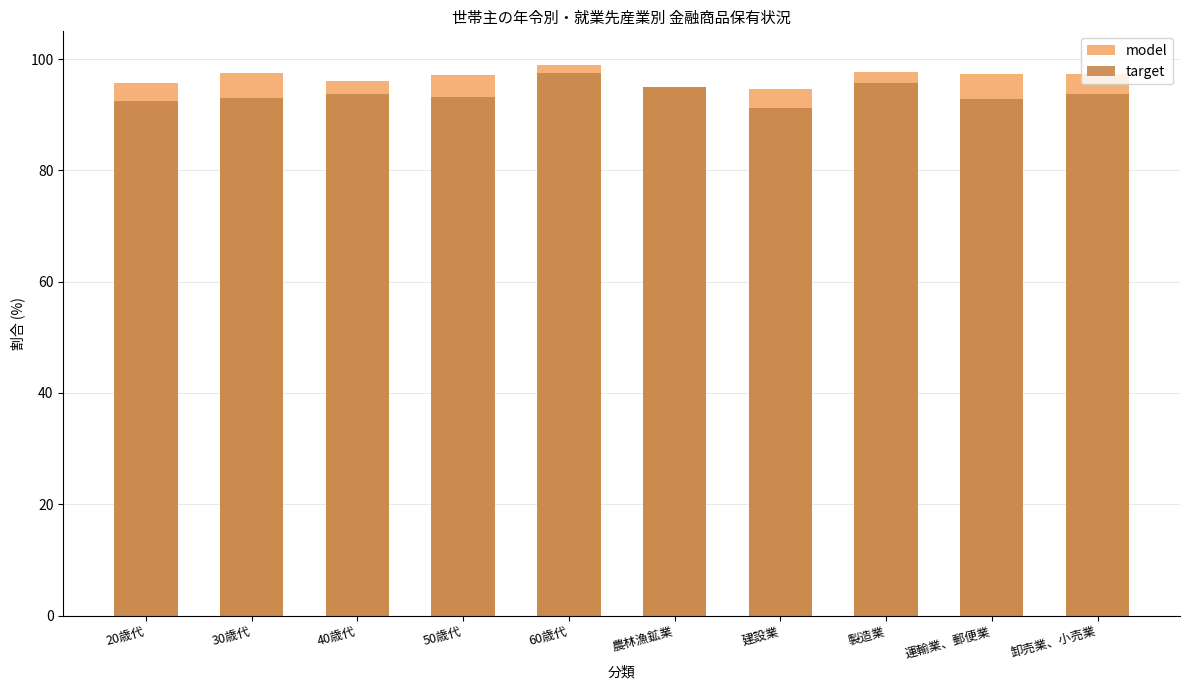

List the labels in order of model value, smallest first.

建設業, 農林漁鉱業, 20歳代, 40歳代, 50歳代, 運輸業、郵便業, 卸売業、小売業, 30歳代, 製造業, 60歳代